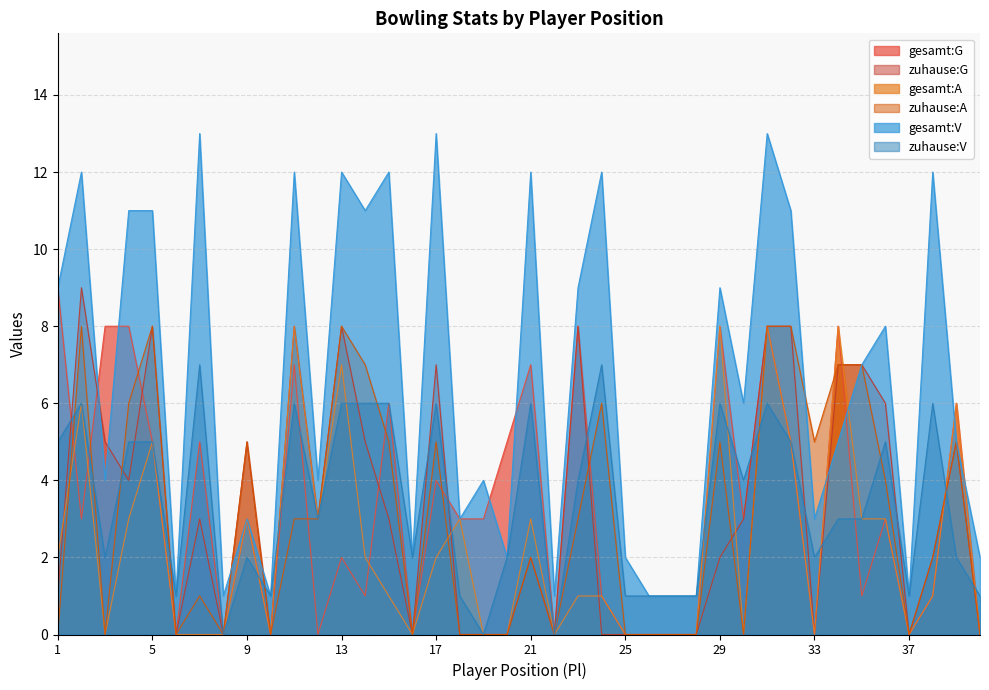

The gesamt:V series shows 7 at 35. True or false?

True